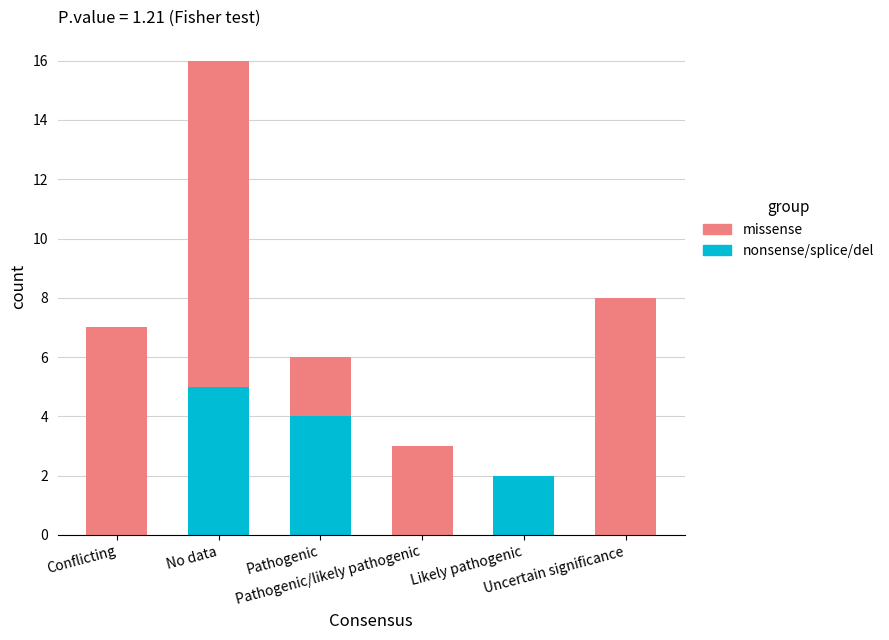

What is the sum of all nonsense/splice/del values?

11